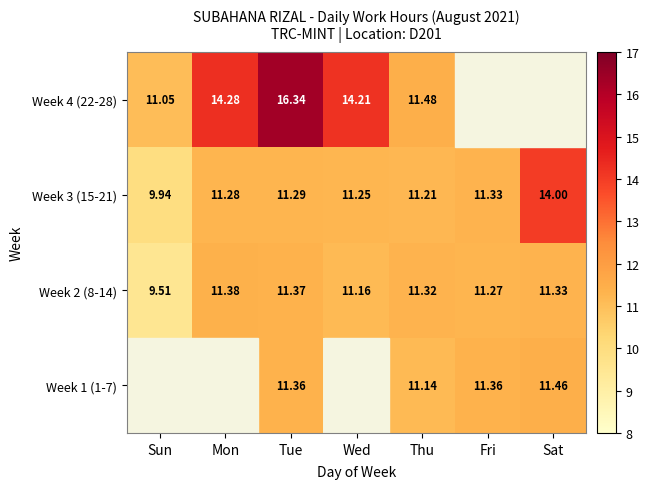

Which has a higher value, Mon or Tue?

Tue